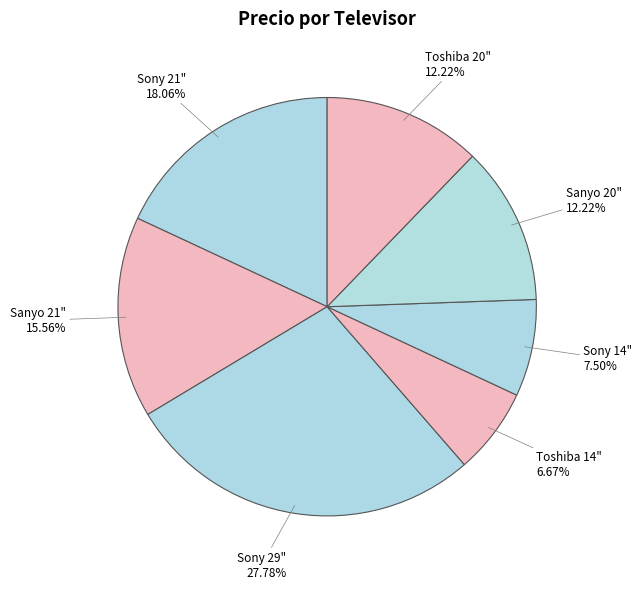

Count the number of slices in the pie.

7